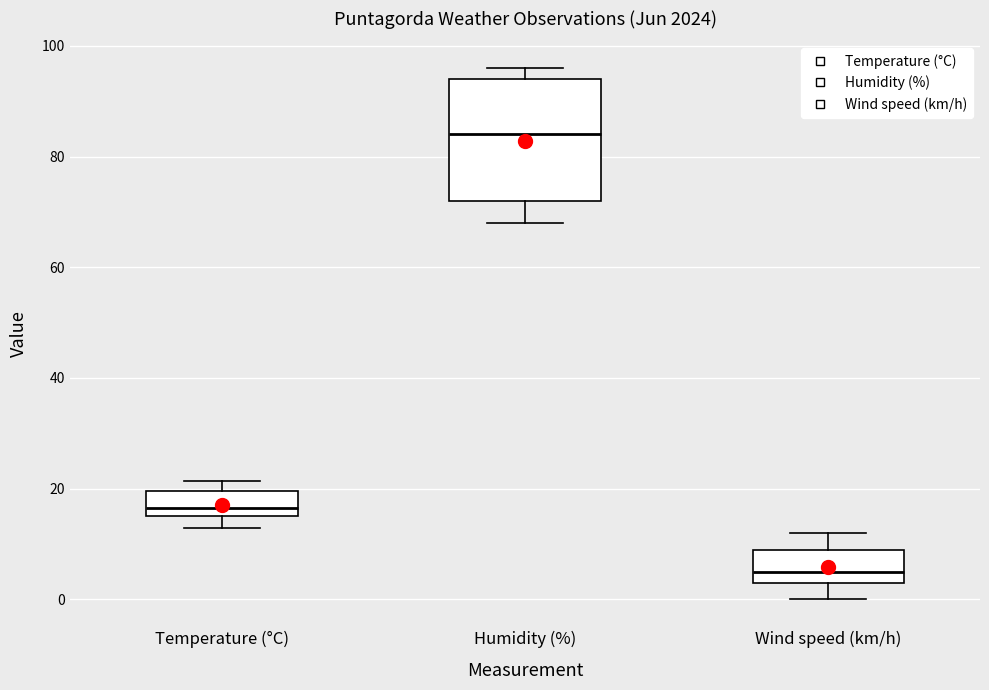

Reading left to right, read every box against the y-axis: the position of its median line, the range the box covers, and the ends of its whiskers. The values are not printed on the chart, so give them approximately, as read against the axis.

Temperature (°C): median 16 (just above the box's lower edge), box 16 to 20, whiskers 12 to 22
Humidity (%): median 84, box 72 to 94, whiskers 68 to 96
Wind speed (km/h): median 6, box 4 to 10, whiskers 0 to 12